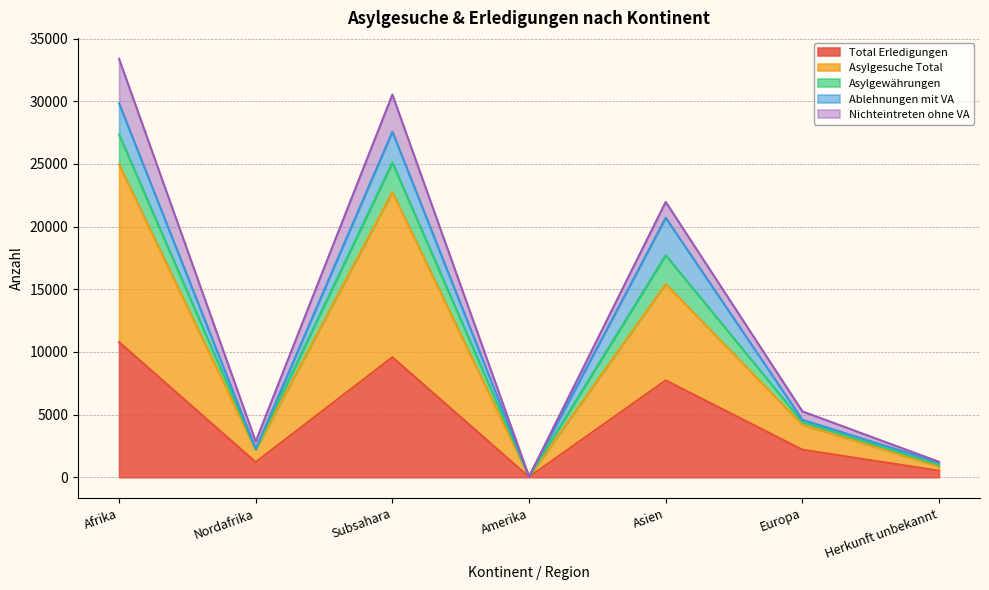

At which label does Asylgewährungen reach its peak?

Afrika